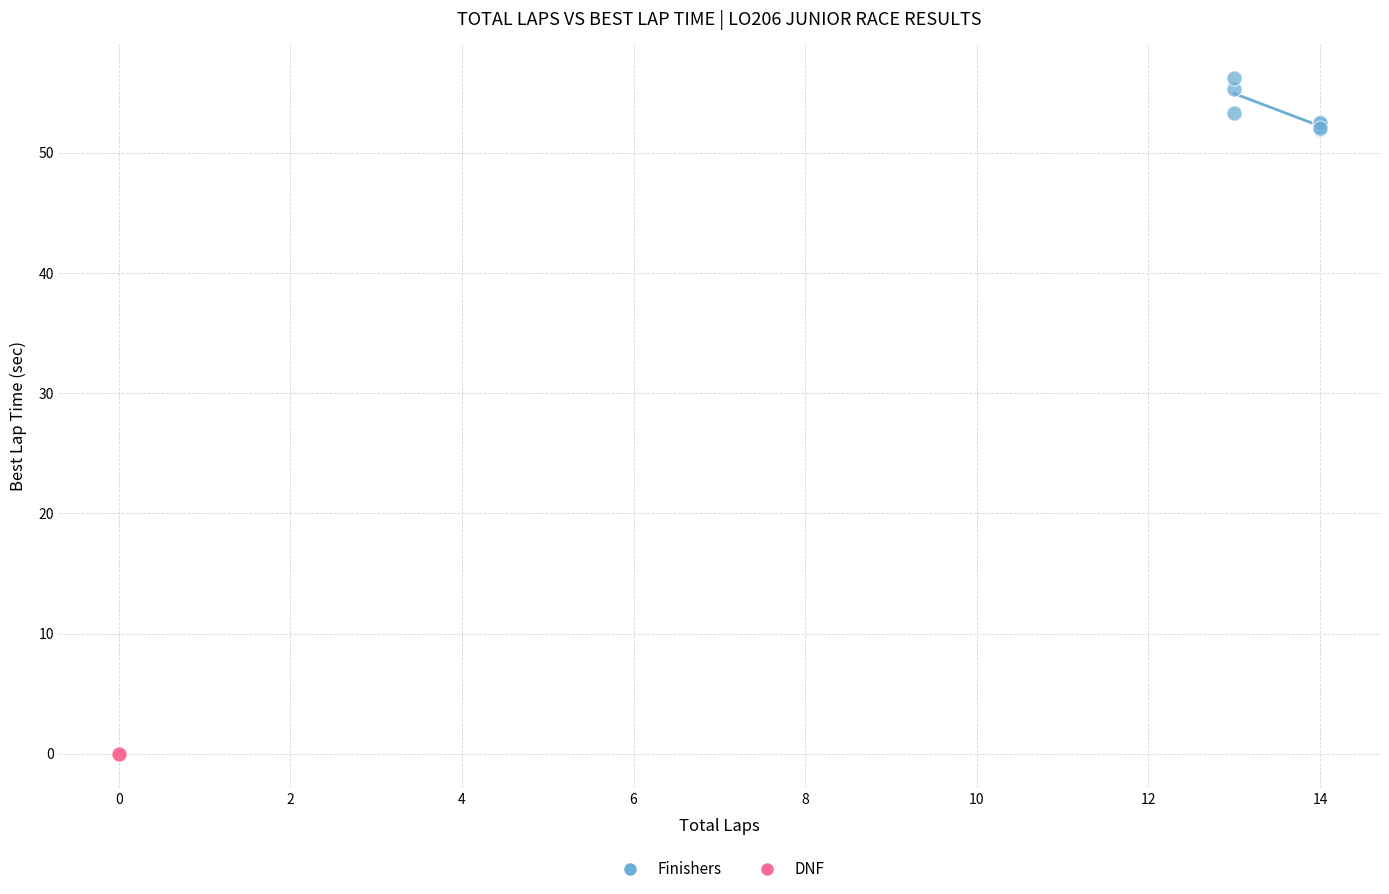

Which series contains the highest Y value?

Finishers